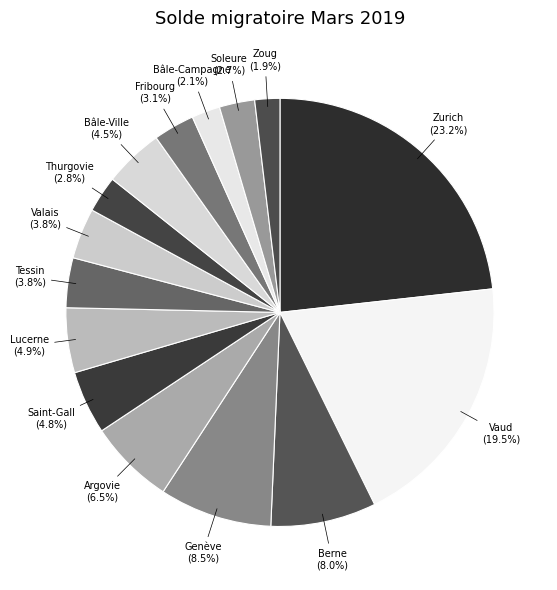

The Zurich slice represents 33% of the pie. True or false?

False